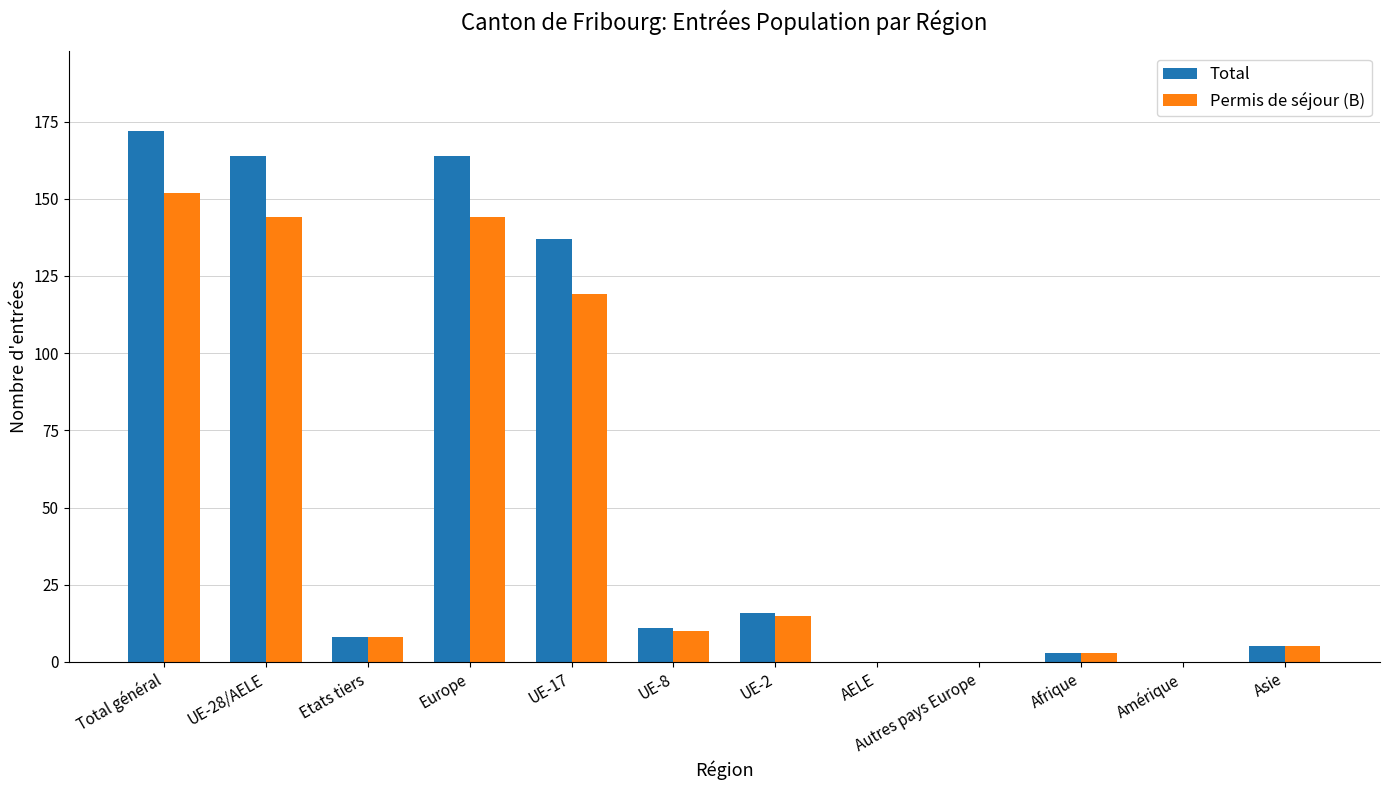

What is the sum of all Total values?

680